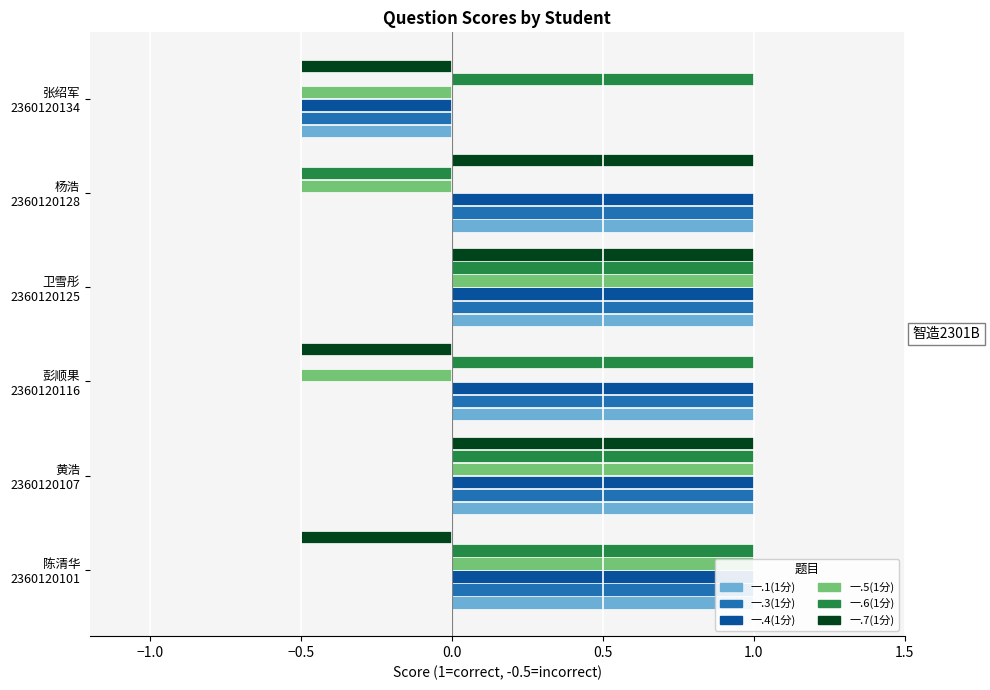

Is the value of 一.4(1分) at 黄浩 2360120107 greater than the value of 一.1(1分) at 杨浩 2360120128?

No